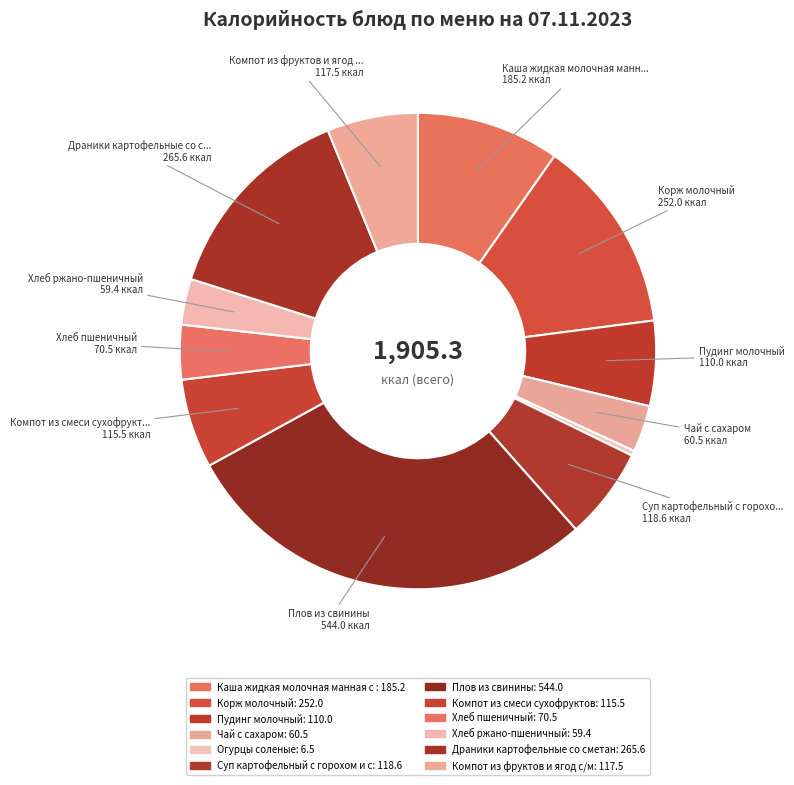

Count the number of slices in the pie.

12